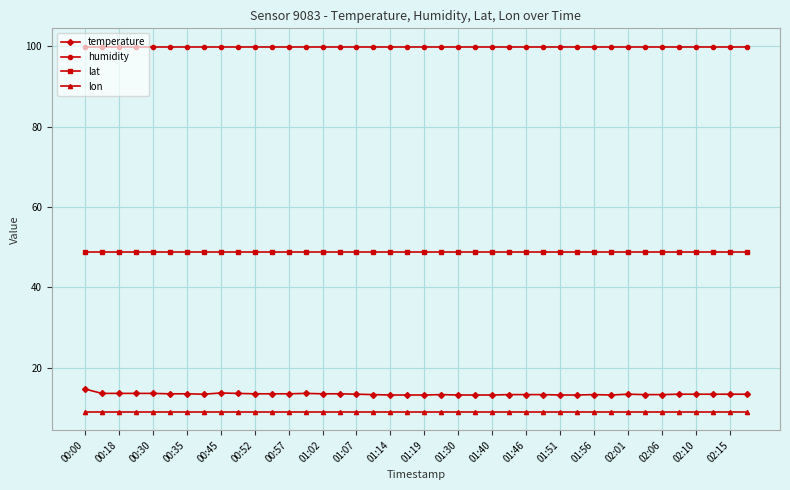

Rank the series by their maximum value, from lowest to highest.

lon, temperature, lat, humidity